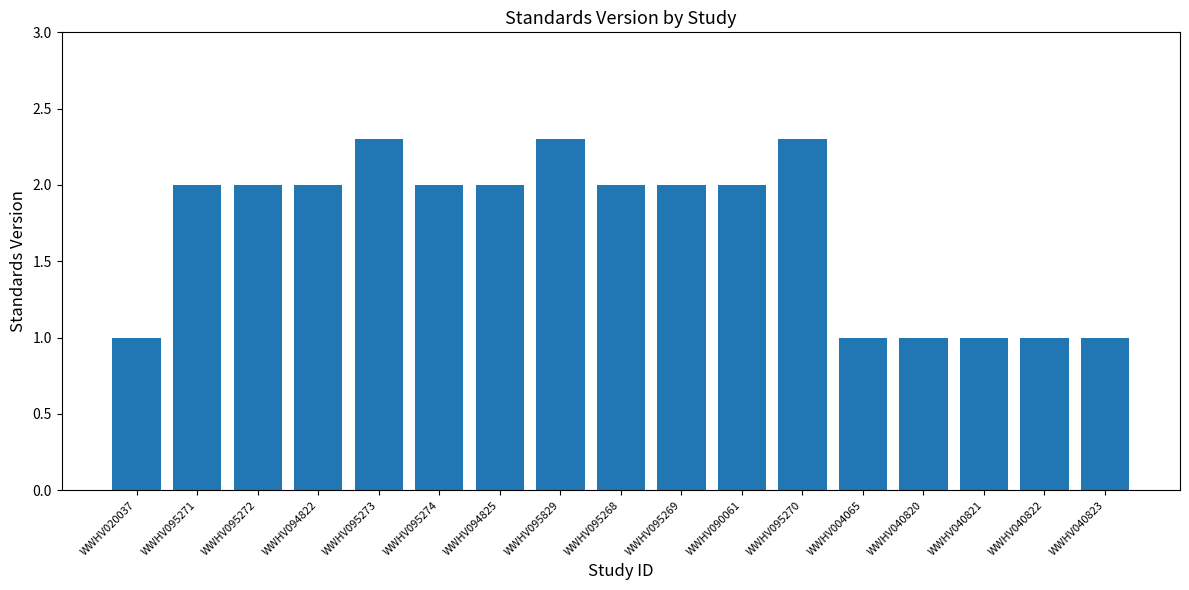

What is the value of the 9th bar from the left?

2.0